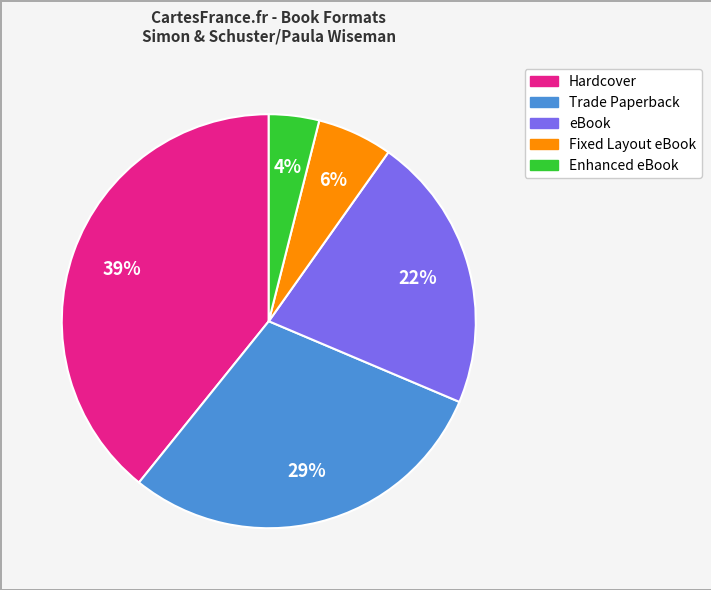

To the nearest percent, what is the average slice percentage?

20%